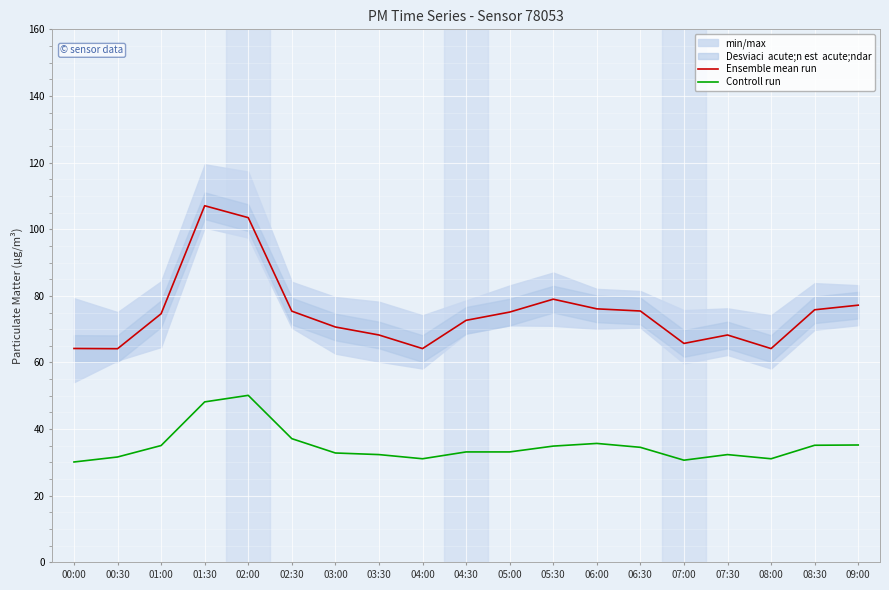

Which series has the widest spread of values?

Ensemble mean run